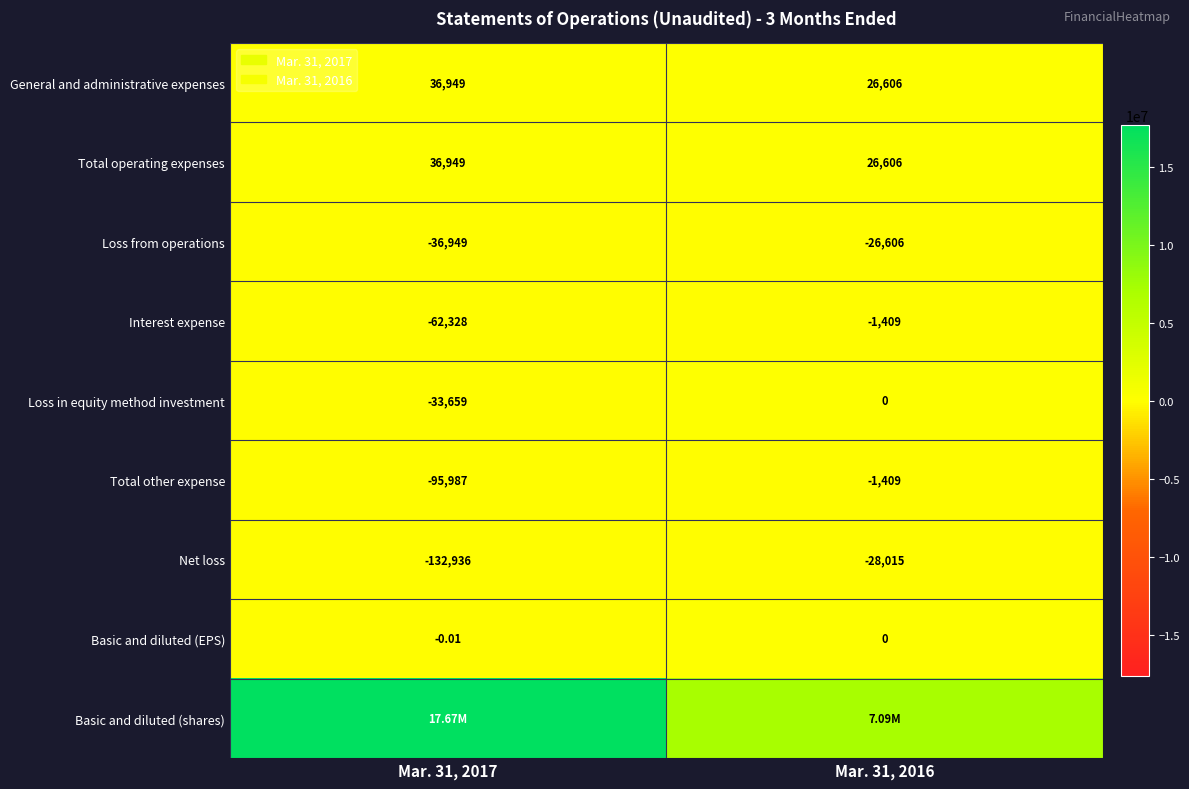

True or false: Total other expense has a value of -95987.0 at Mar. 31, 2017.

True